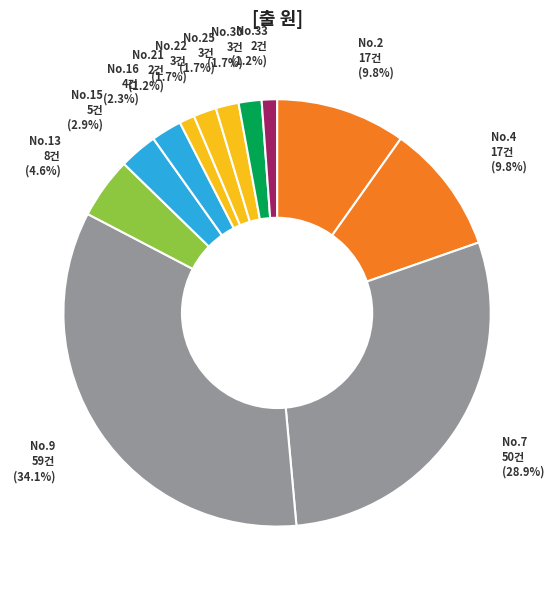

How many segments does this pie chart have?

12